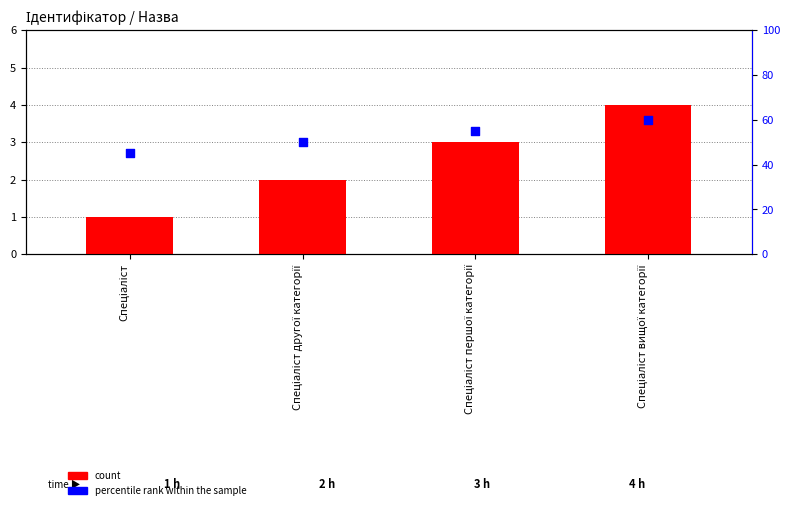

Is the value of percentile rank within the sample at Спеціаліст greater than the value of count at Спеціаліст?

Yes